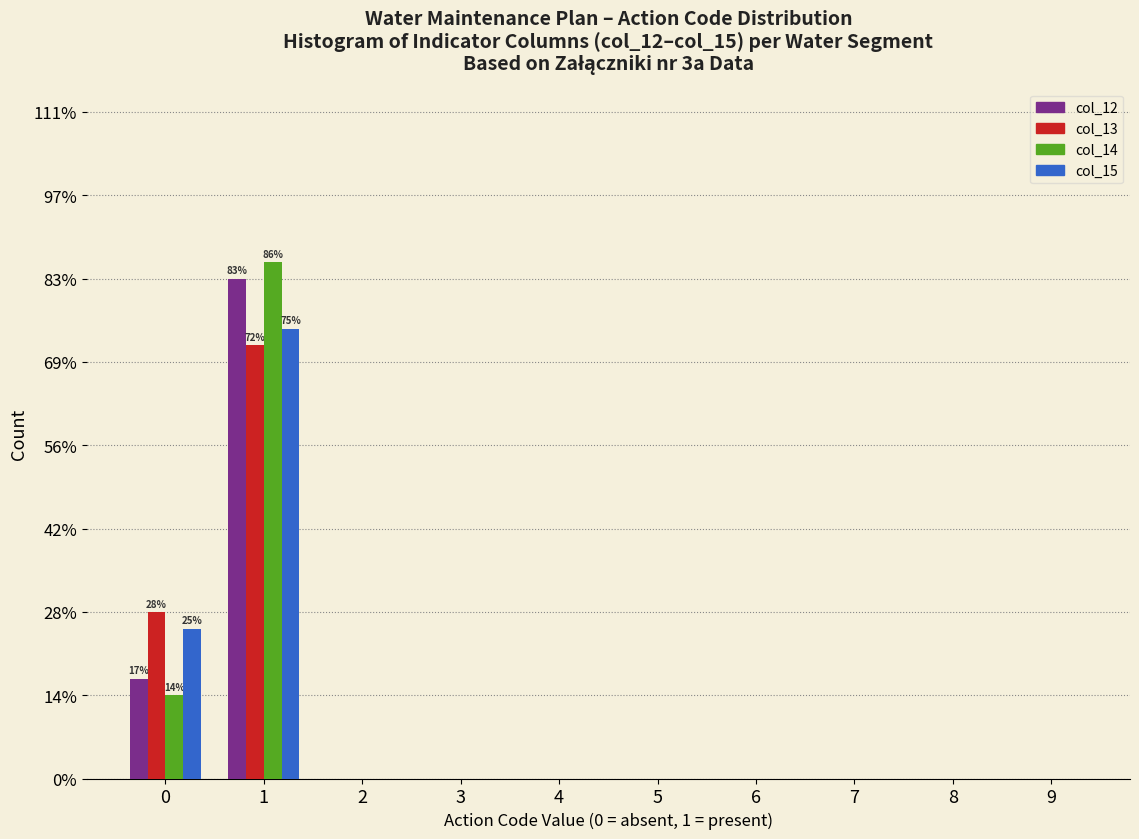

What are all the series names shown in the legend?

col_12, col_13, col_14, col_15